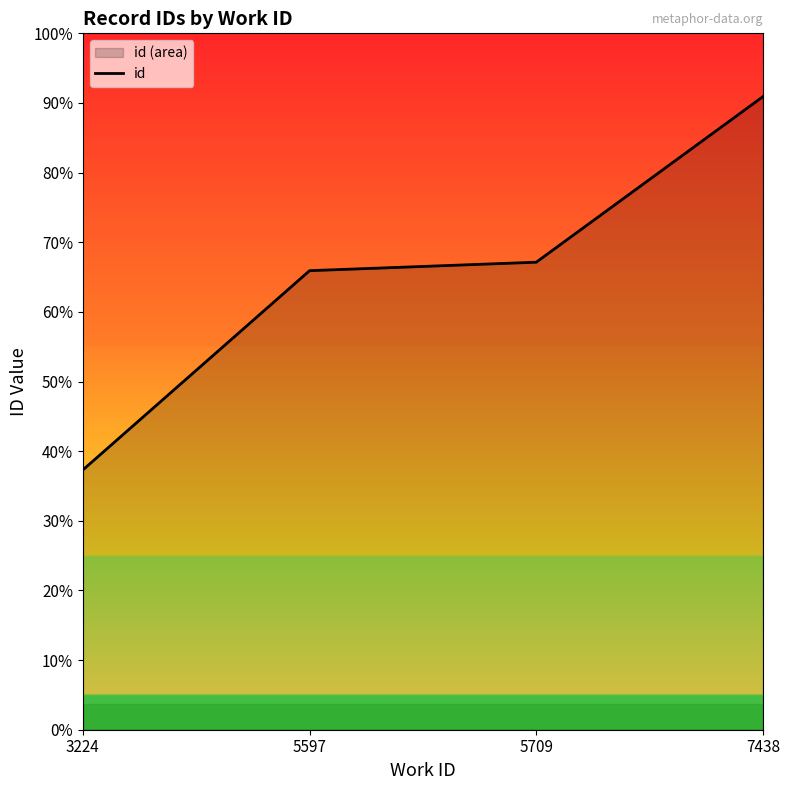

How many series are shown in this chart?

1